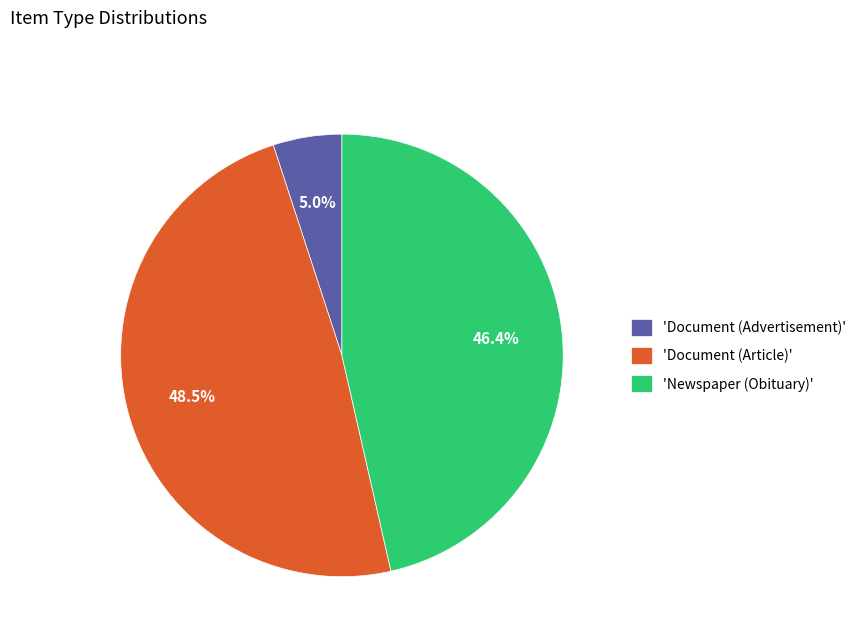

To the nearest percent, what is the difference between the largest and smallest slice percentages?

44%